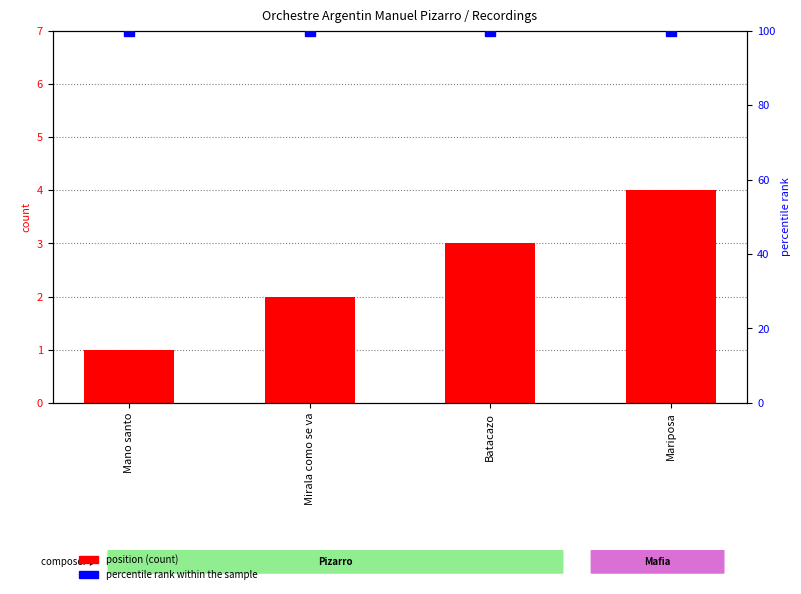

At which label does position (count) reach its minimum?

Mano santo